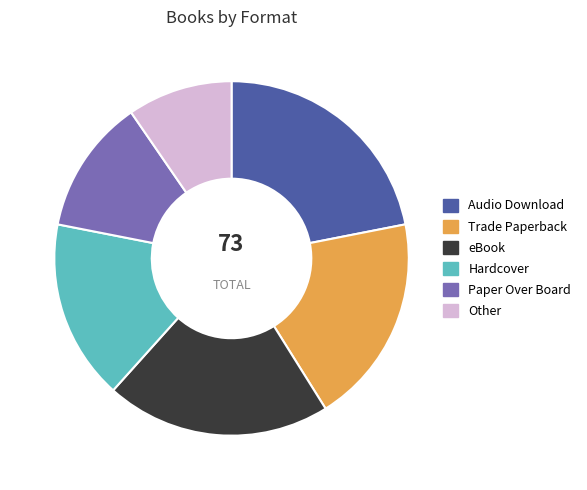

Combined, do Other and Paper Over Board account for over 50%?

No